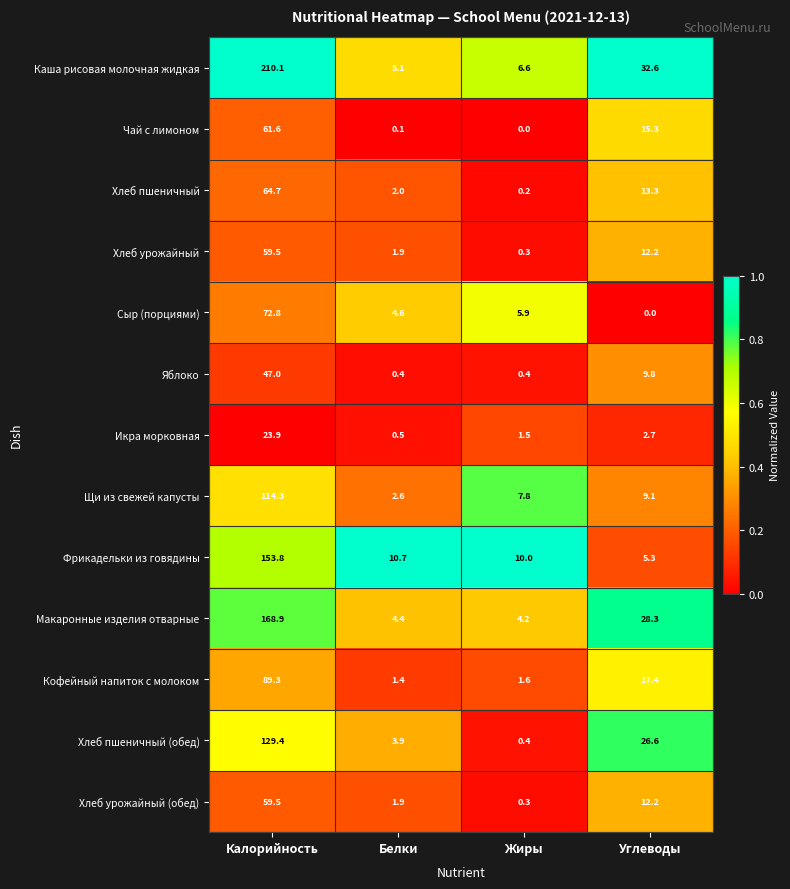

What is the difference between the Кофейный напиток с молоком values at Калорийность and Жиры?

87.7